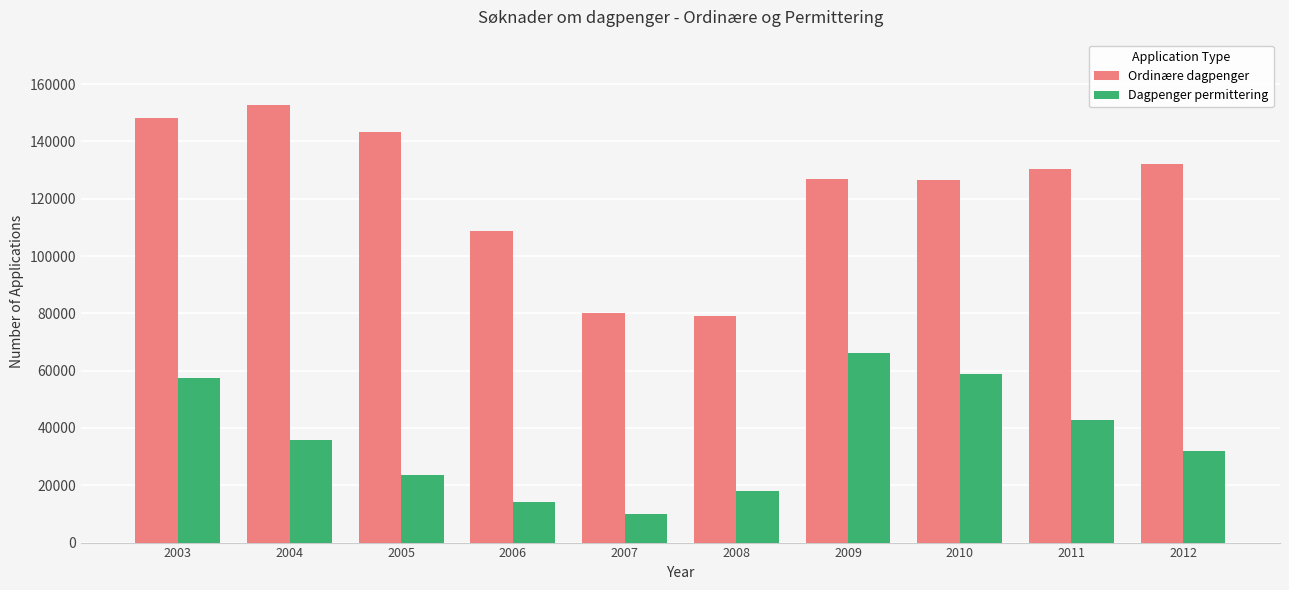

What is the sum of all Dagpenger permittering values?

358915